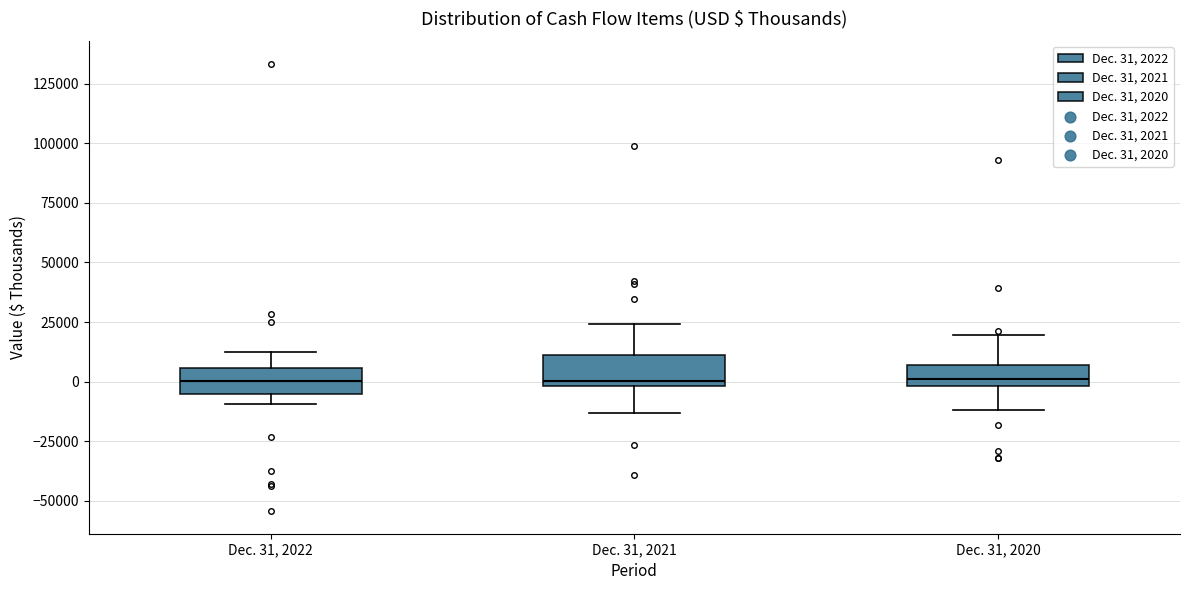

Reading left to right, transcribe this box plot: for each box, give where its median line is, the range the box spans, and where its two whiskers end, as read against the y-axis. The values are not printed on the chart, so give them approximately, as read against the axis.

Dec. 31, 2022: median 0, box -5000 to 5000, whiskers -10000 to 10000
Dec. 31, 2021: median 0 (just above the box's lower edge), box 0 to 10000, whiskers -15000 to 25000
Dec. 31, 2020: median 0 (just above the box's lower edge), box 0 to 5000, whiskers -10000 to 20000